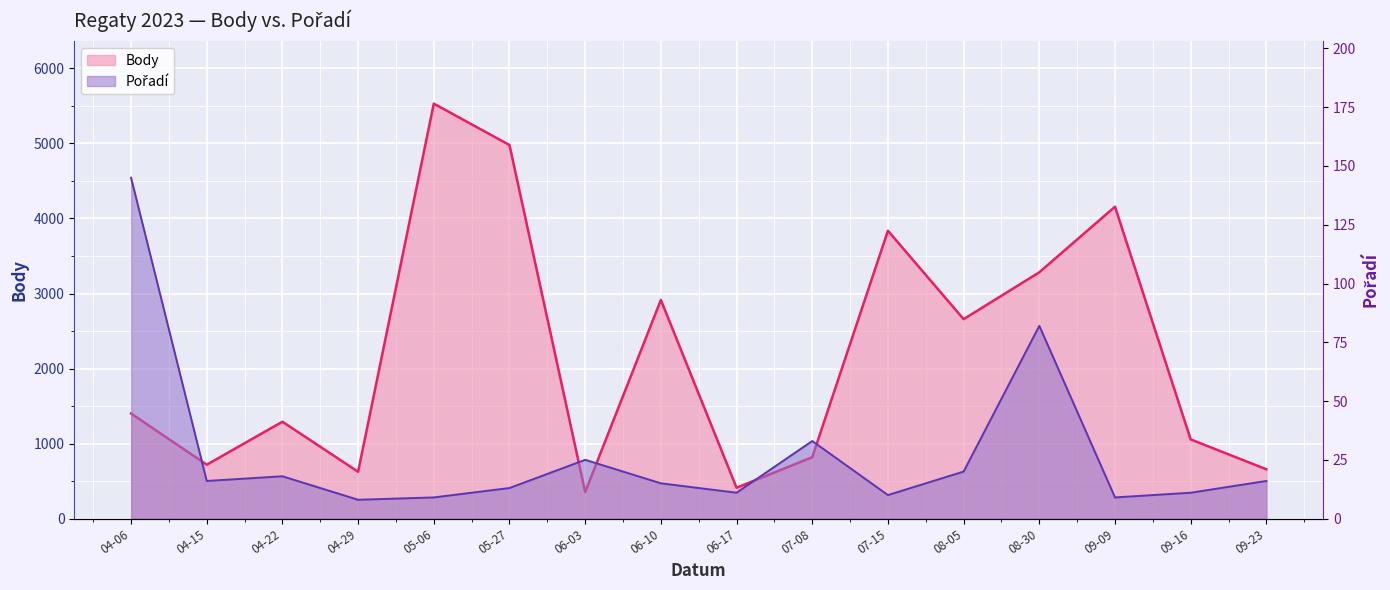

Reading left to right, transcribe all the data shown in this chart.

Body: 1401	718	1291	624	5531	4979	354	2914	411	818	3837	2658	3283	4157	1055	657
Pořadí: 145	16	18	8	9	13	25	15	11	33	10	20	82	9	11	16